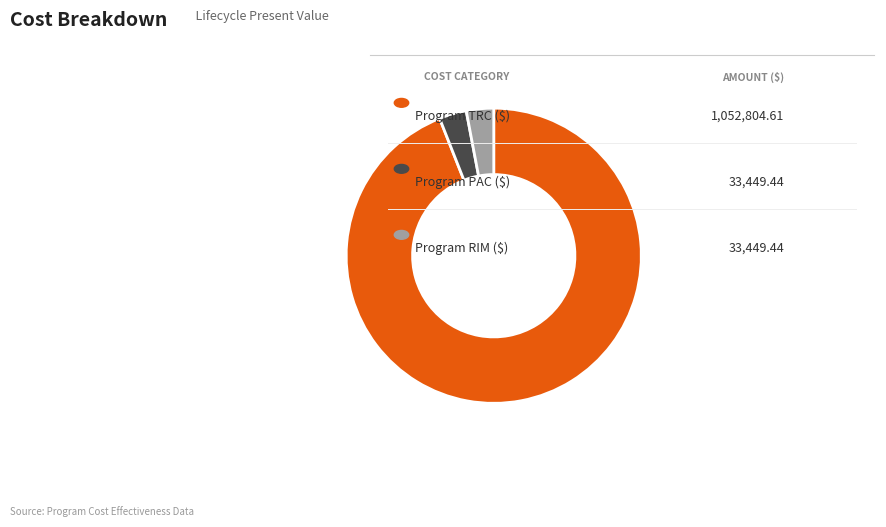

Does any single category account for the majority?

Yes